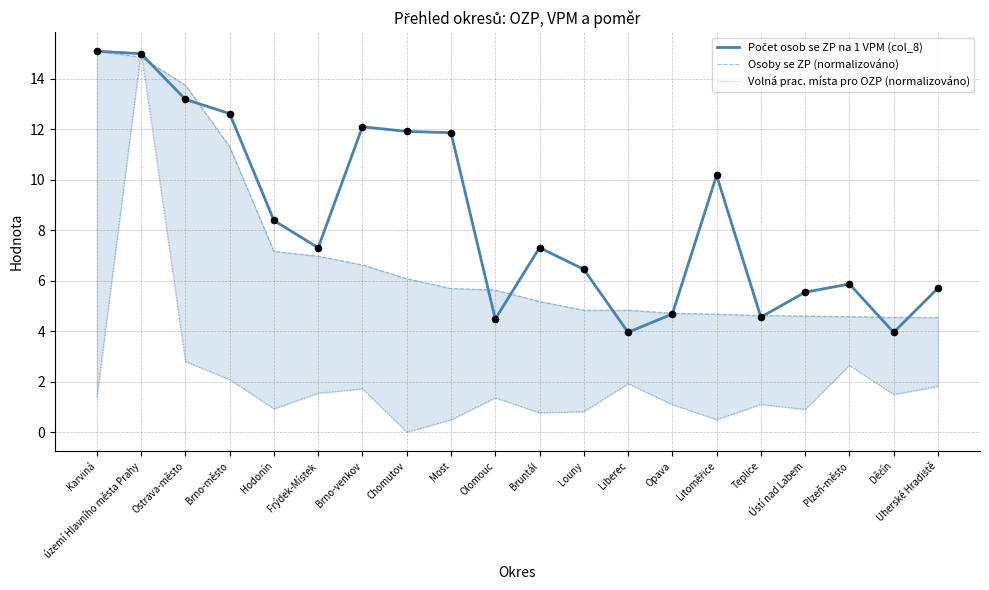

Which series contains the lowest Y value?

Volná prac. místa pro OZP (normalizováno)